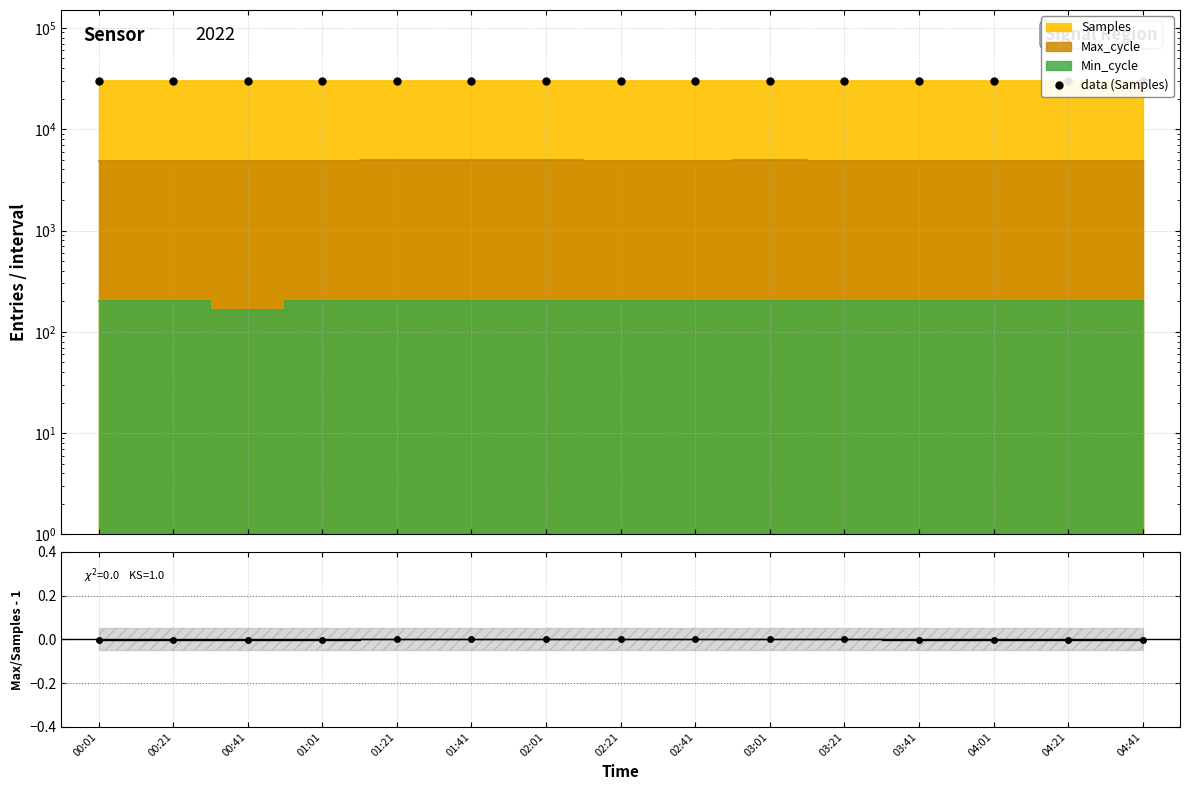

How many lines are shown in the chart?

1